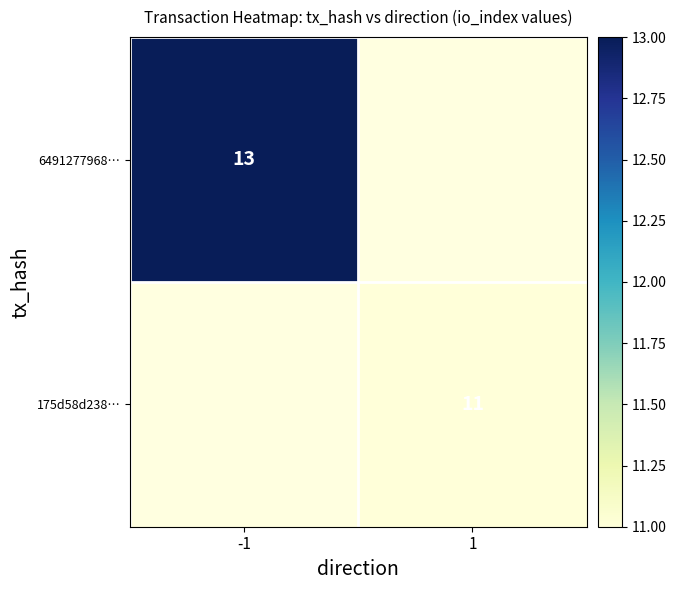

The 6491277968… series shows 4 at -1. True or false?

False